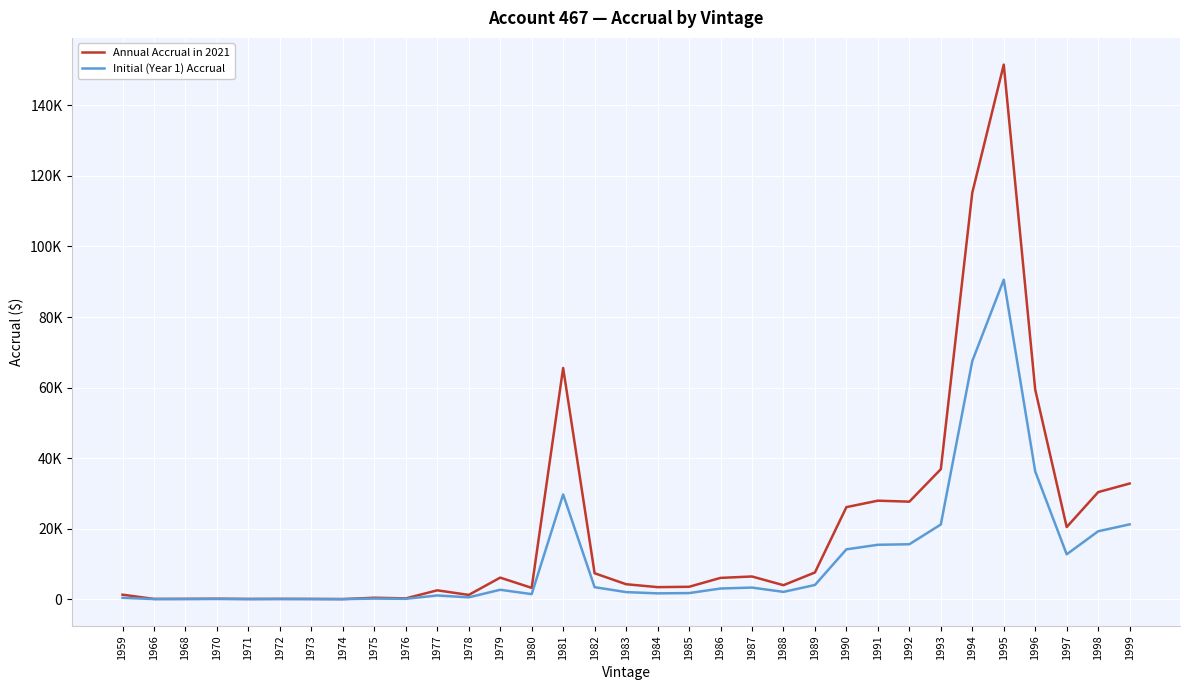

Does the chart have visible grid lines?

Yes